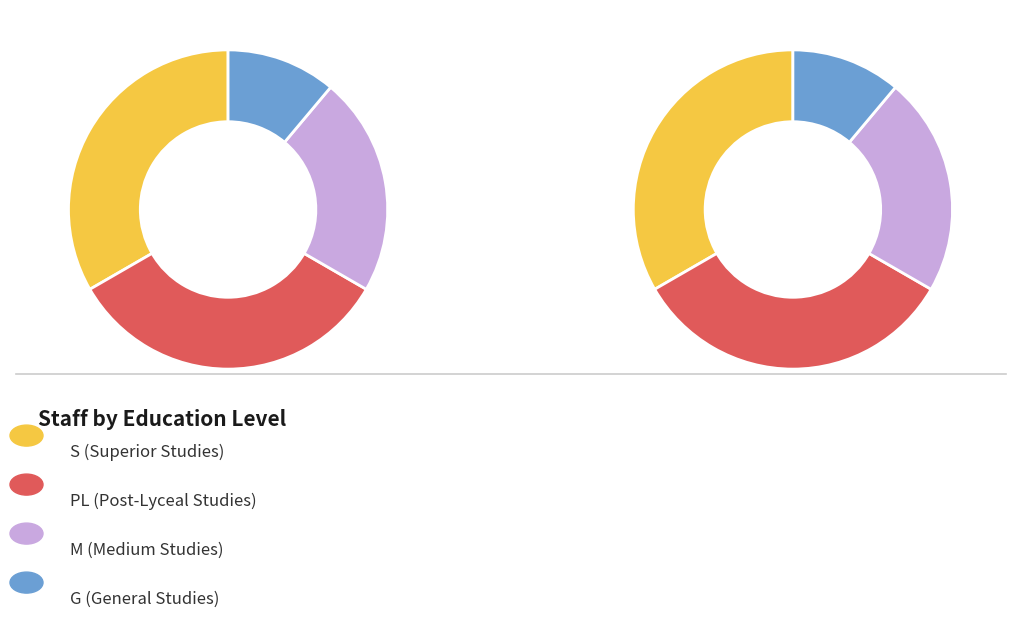

Between S and G, which is larger?

S